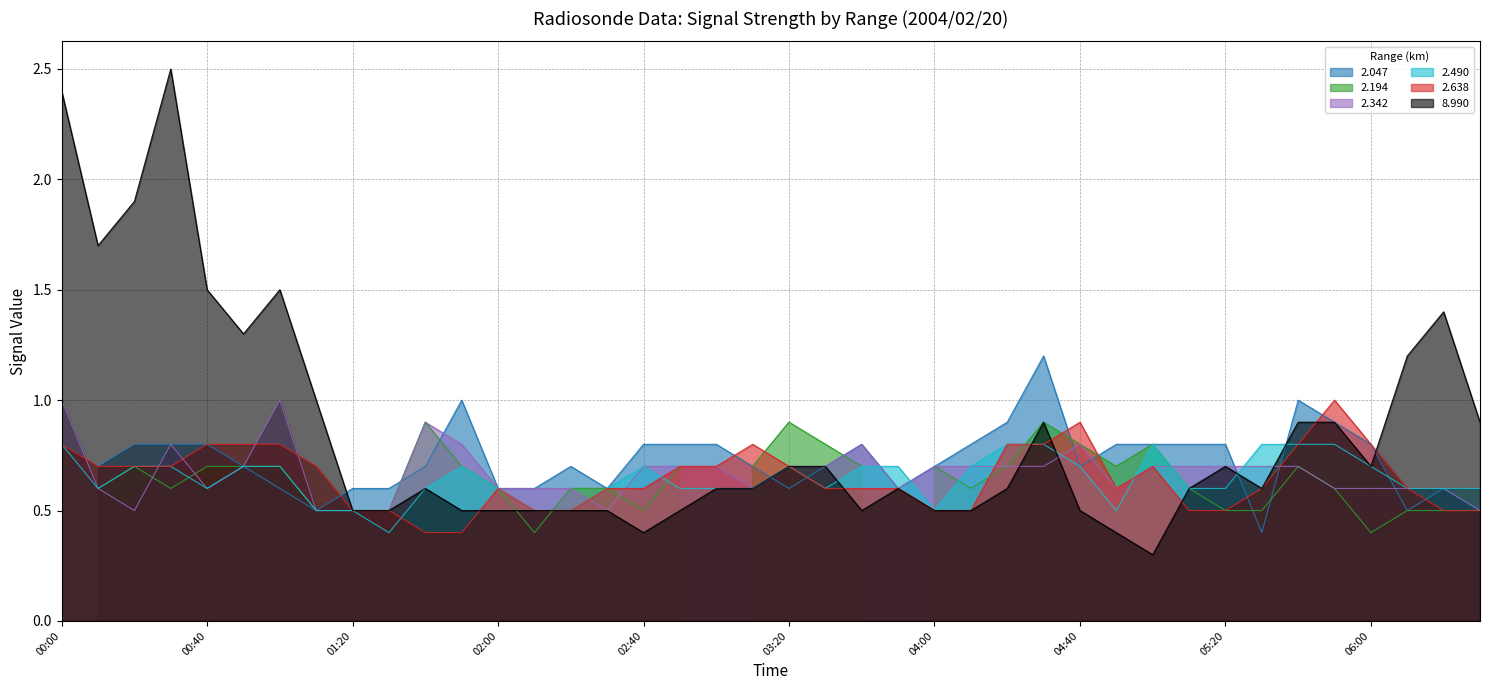

What is the highest value of the 2.490 series?

0.8